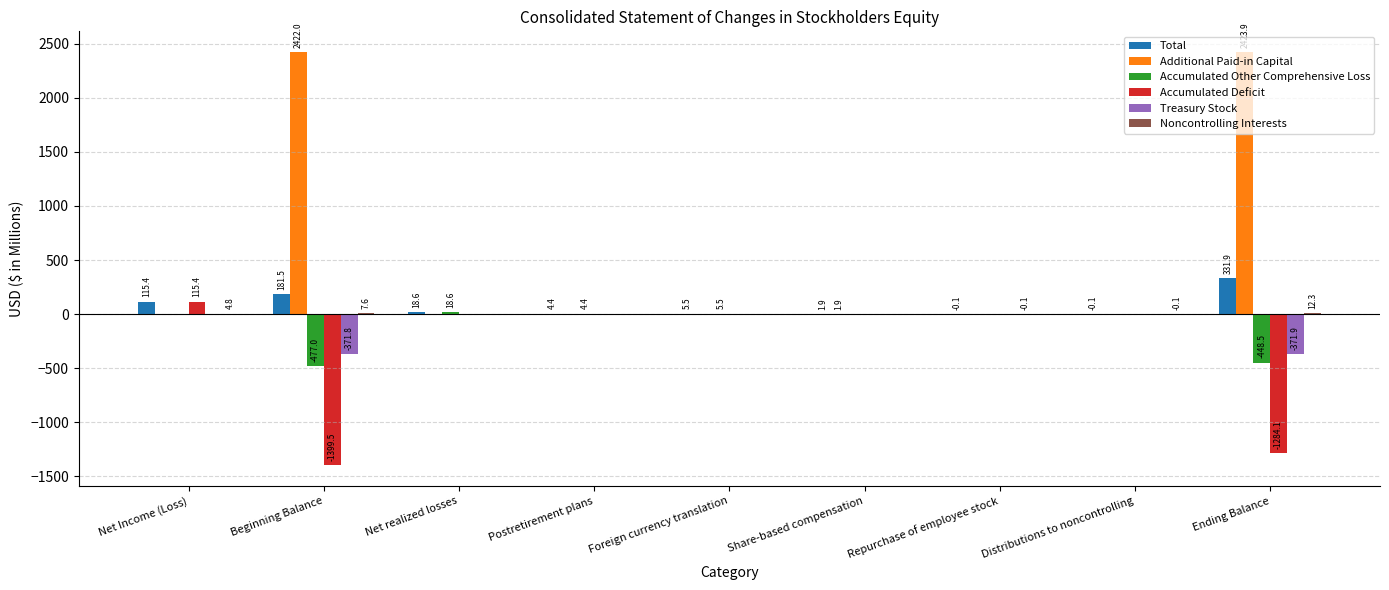

What is the sum of the Accumulated Deficit values at Share-based compensation and Net Income (Loss)?

115.4